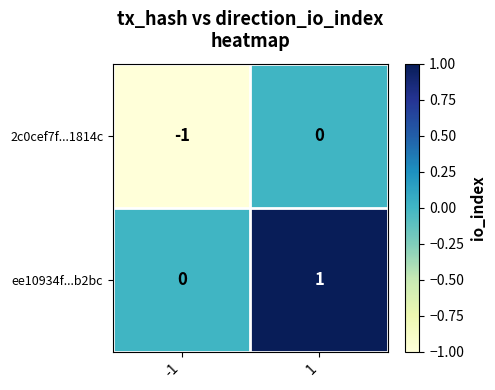

Which series has the largest total across all categories?

ee10934f...b2bc